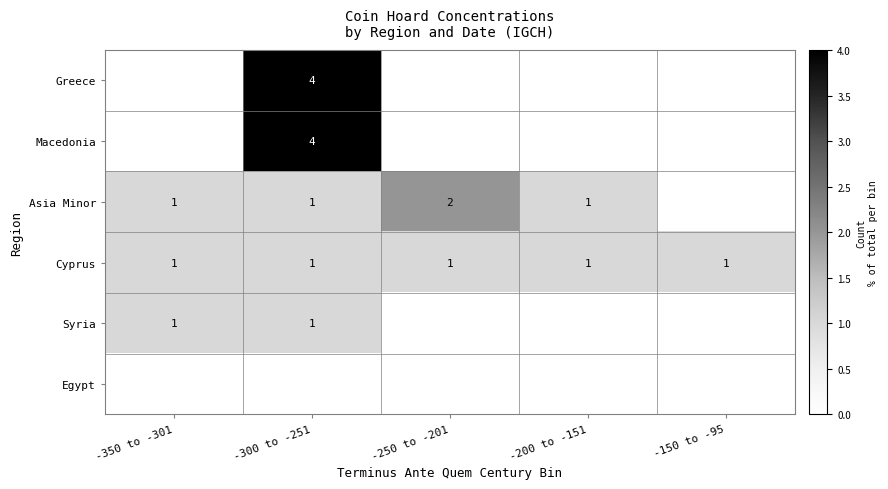

The value of Asia Minor at -250 to -201 is 2. True or false?

True